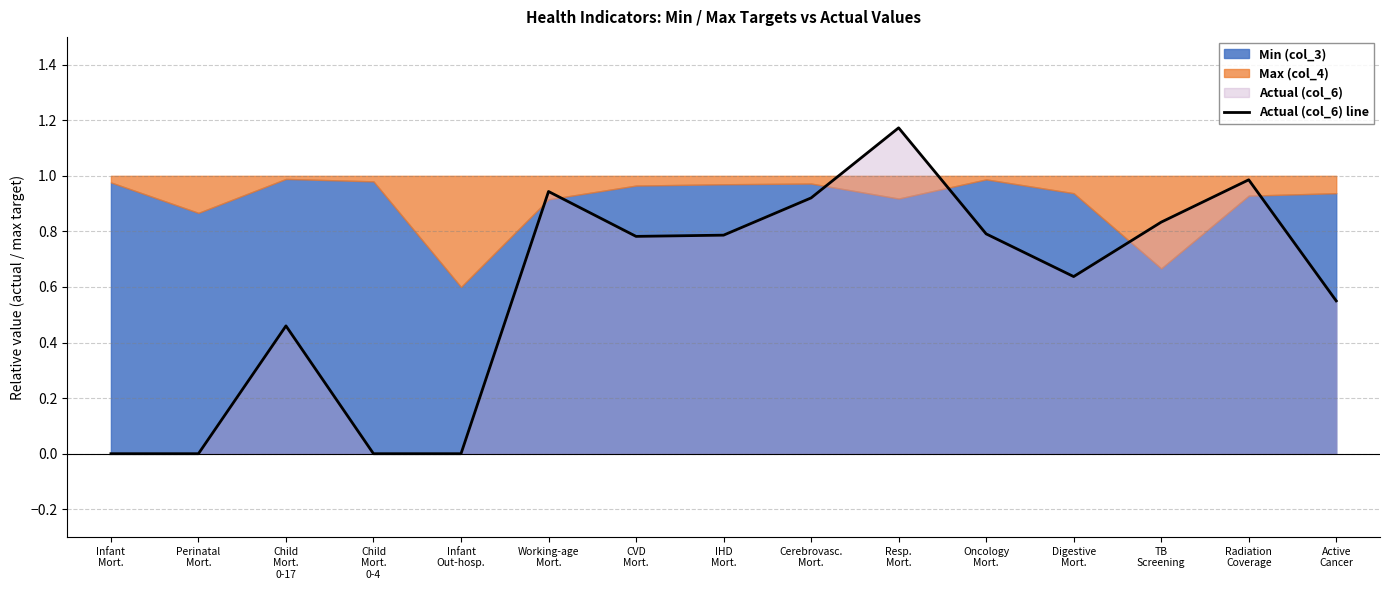

At which category does the data reach its first local peak?

Child
Mort.
0-17